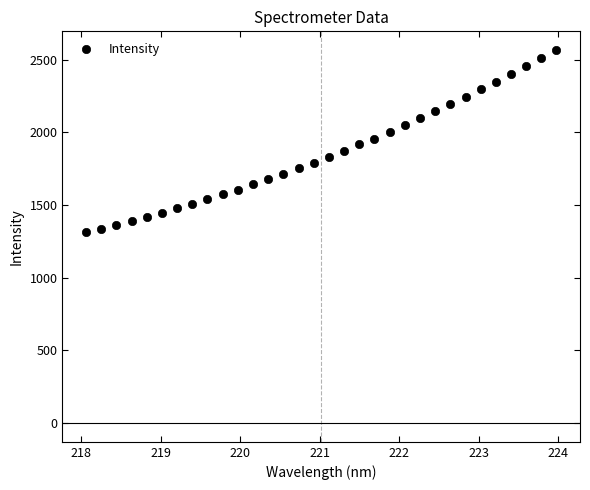

What is the range of Y values (max minus min)?

1253.9